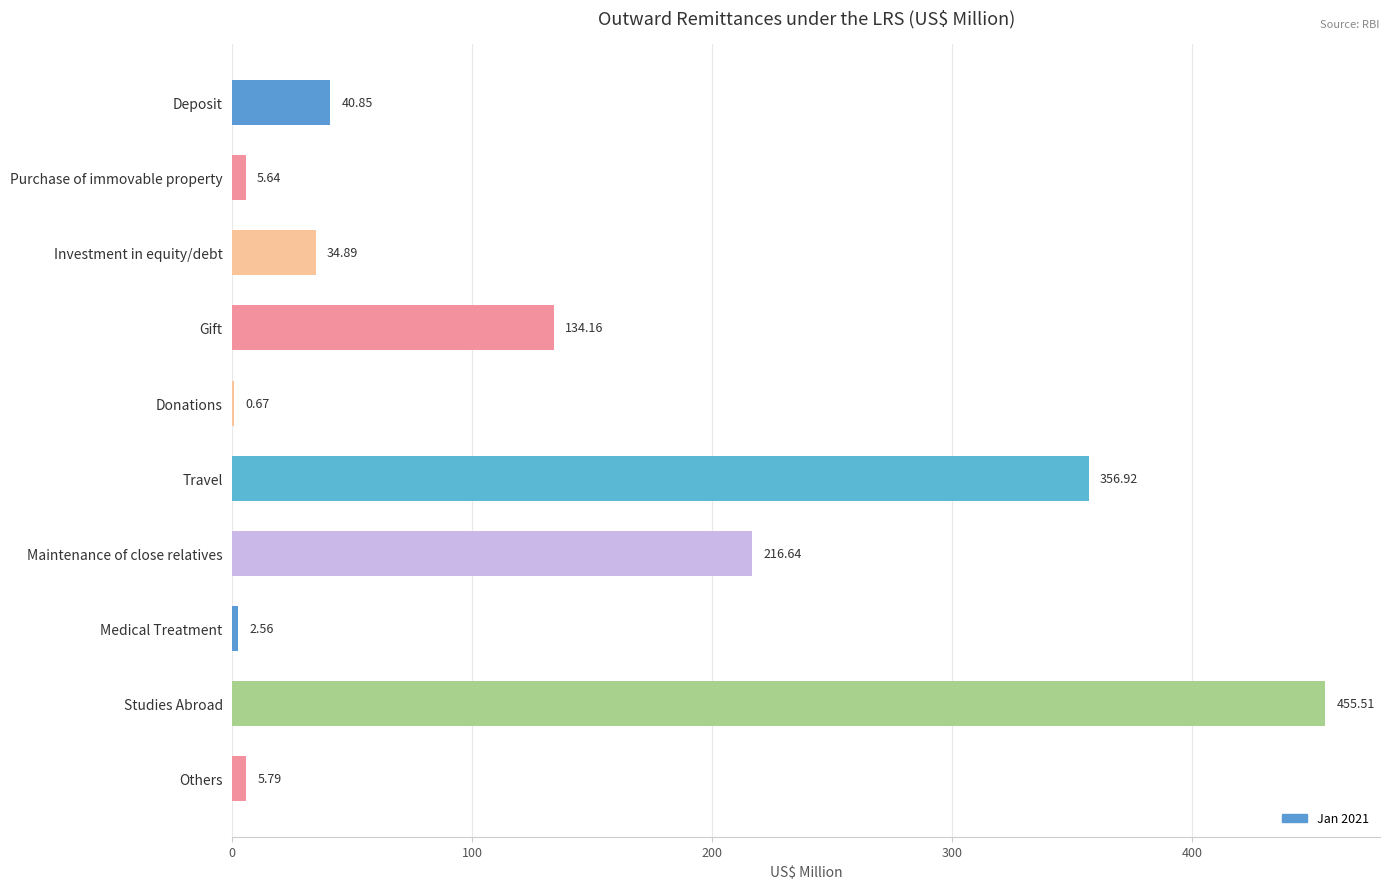

What is the sum of all values?

1253.6